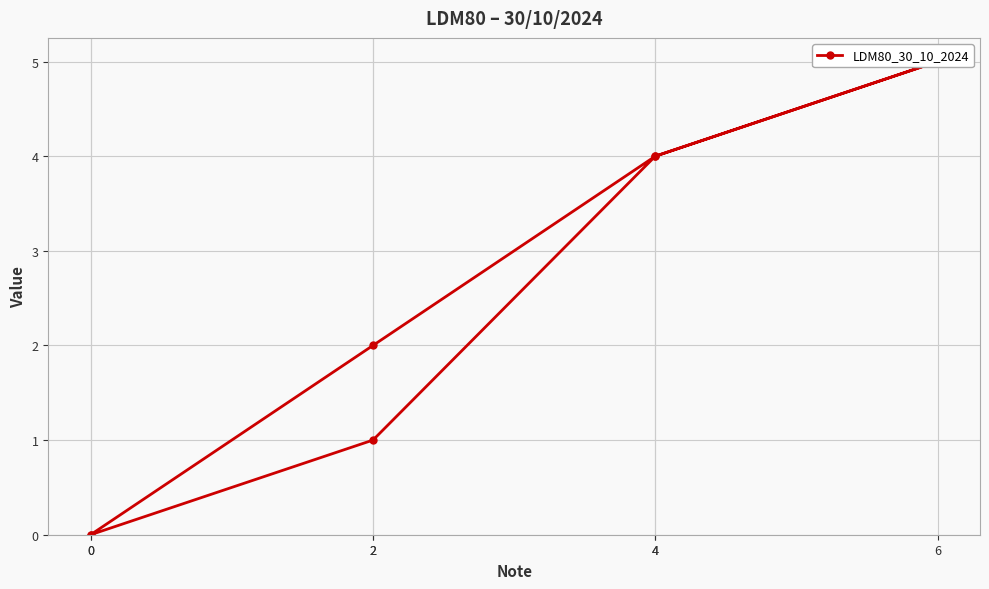

What is the sum of the values at 0 and 4?

4